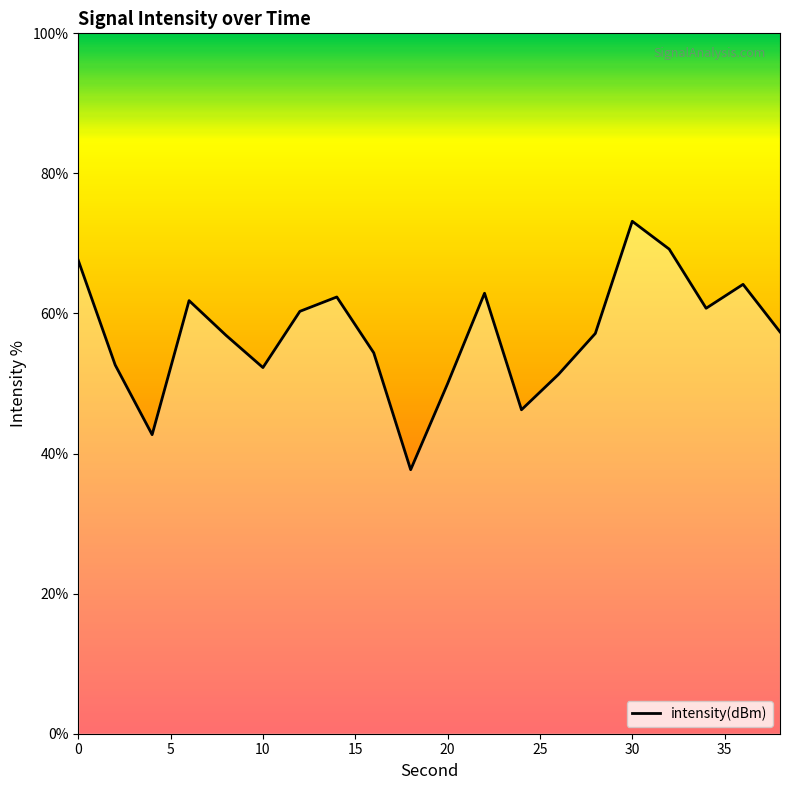

What is the greatest value displayed?

73.2